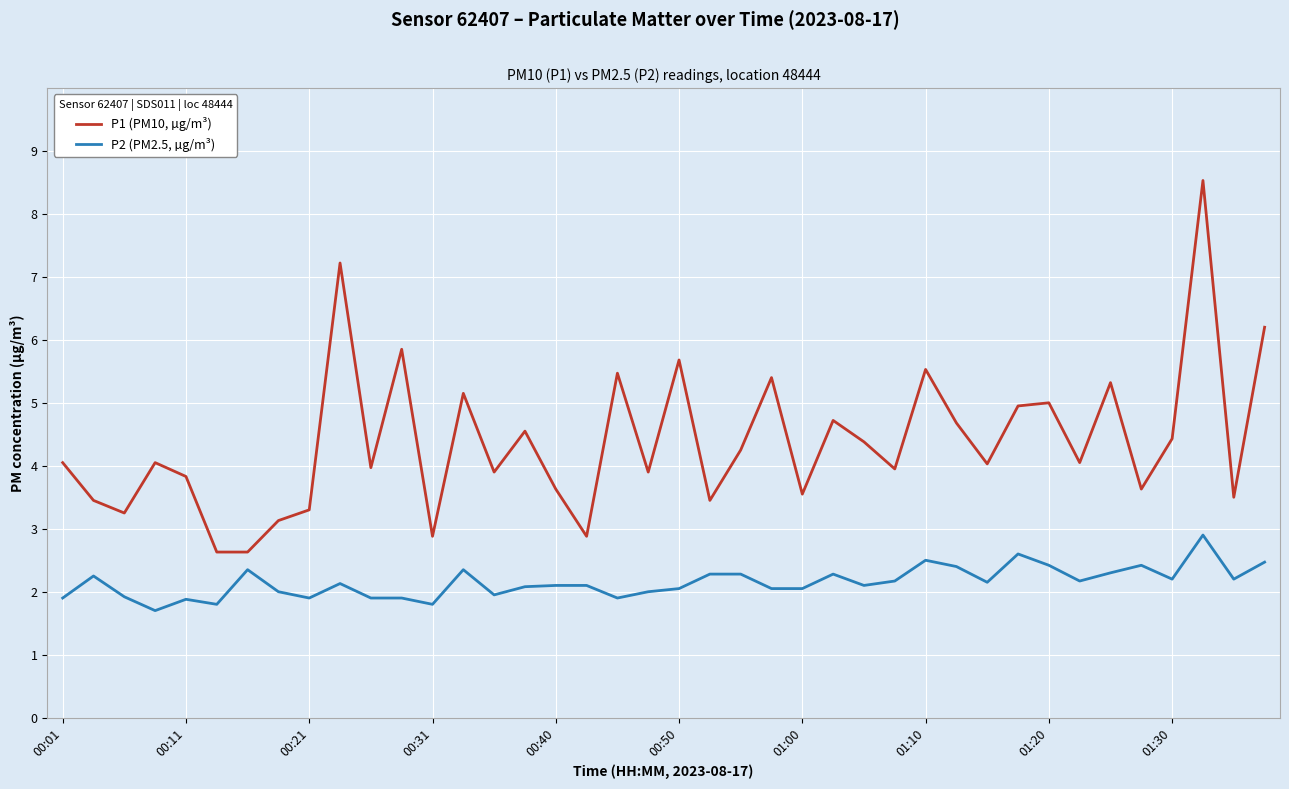

What is the greatest value displayed?

8.5